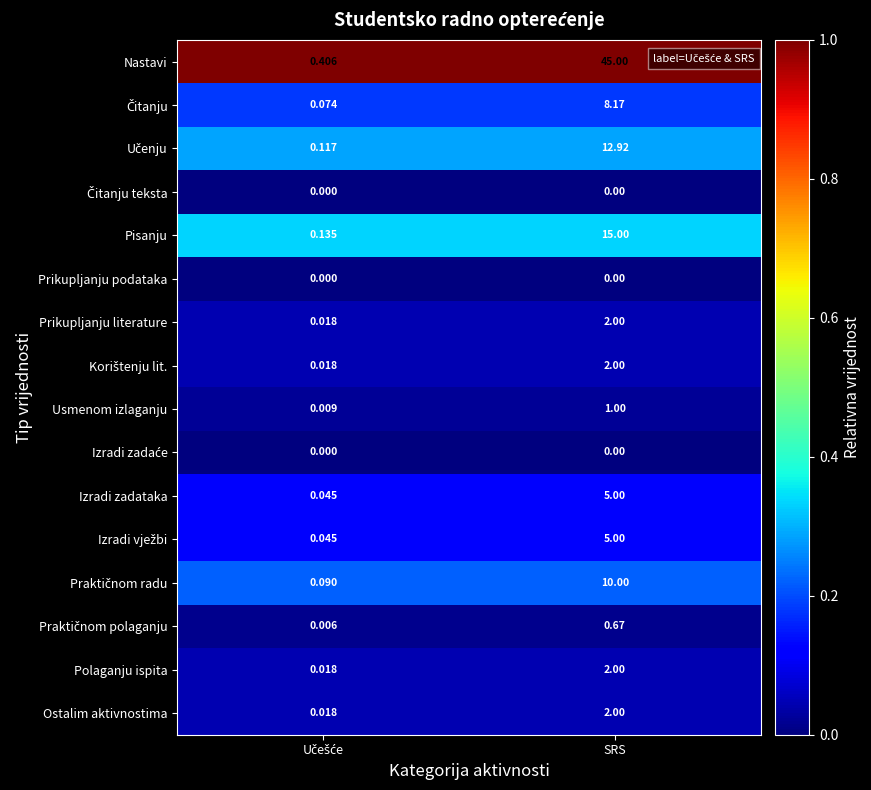

Which series has the largest total across all categories?

Nastavi